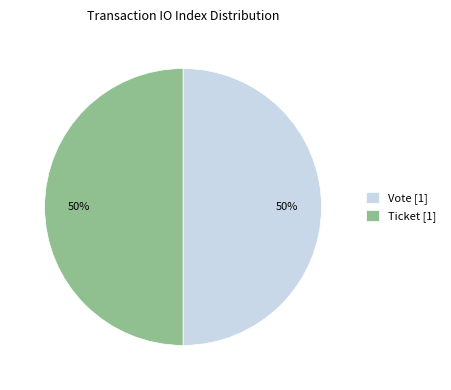

To the nearest percent, what is the difference between the largest and smallest slice percentages?

0%